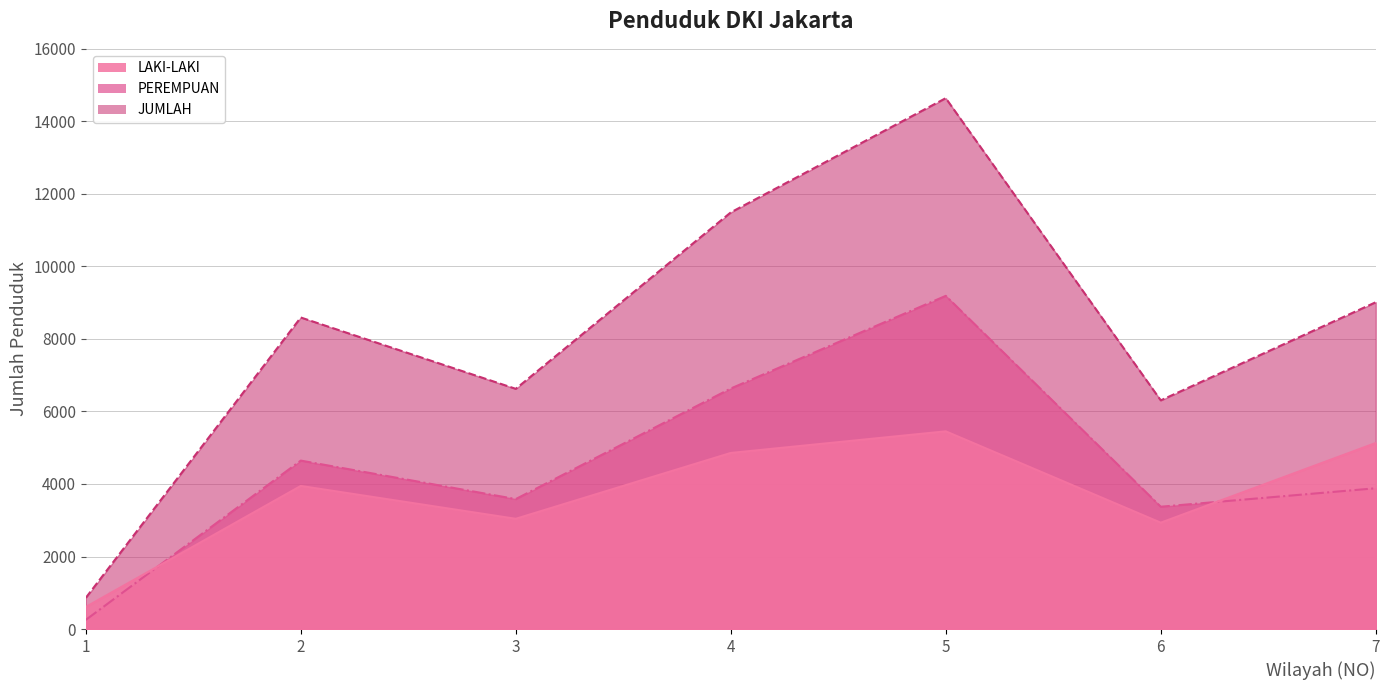

Reading right to left, what are all the values shown in this chart?

LAKI-LAKI: 5130	2933	5452	4856	3040	3946	608
PEREMPUAN: 3882	3373	9188	6633	3584	4645	252
JUMLAH: 9012	6306	14640	11489	6624	8591	860